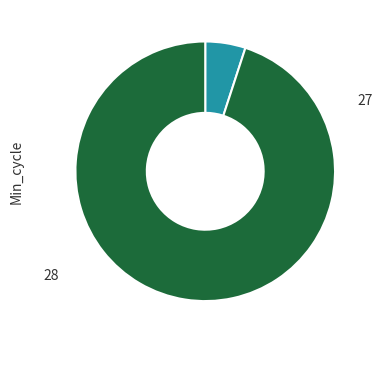

Is there a majority slice in this chart?

Yes